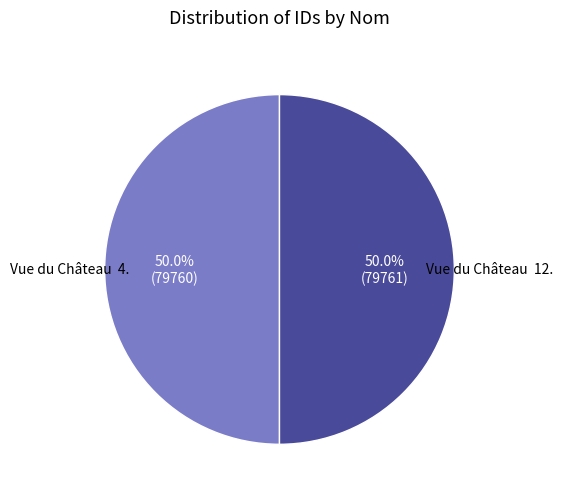

How many segments does this pie chart have?

2